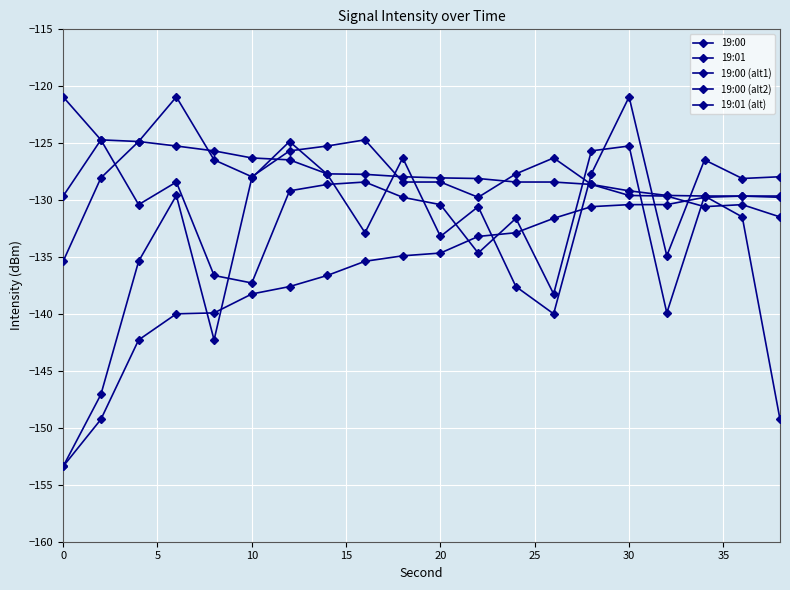

Reading right to left, what are all the values shown in this chart?

19:00: -127.9	-128.1	-126.5	-134.9	-120.9	-127.7	-140.0	-137.6	-130.6	-133.2	-126.3	-132.9	-127.7	-124.9	-128.0	-142.3	-129.6	-135.4	-147.1	-153.4
19:01: -149.3	-131.5	-129.6	-139.9	-125.2	-125.7	-138.2	-131.6	-134.6	-130.4	-129.8	-128.4	-128.6	-129.2	-137.3	-136.6	-128.4	-130.4	-124.7	-129.6
19:00 (alt1): -131.5	-130.4	-130.6	-129.6	-129.6	-128.6	-126.3	-127.7	-129.8	-128.4	-128.4	-124.7	-125.2	-125.7	-127.9	-126.5	-120.9	-124.9	-128.0	-135.4
19:00 (alt2): -129.6	-129.6	-129.8	-130.4	-130.4	-130.6	-131.6	-132.9	-133.2	-134.6	-134.9	-135.4	-136.6	-137.6	-138.2	-139.9	-140.0	-142.3	-149.3	-153.4
19:01 (alt): -129.8	-129.6	-129.6	-129.6	-129.2	-128.6	-128.4	-128.4	-128.1	-128.0	-127.9	-127.7	-127.7	-126.5	-126.3	-125.7	-125.2	-124.9	-124.7	-120.9